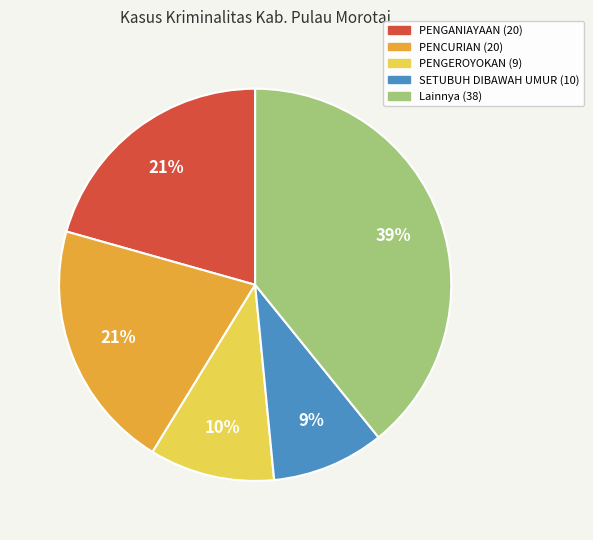

To the nearest percent, what is the difference between the largest and smallest slice percentages?

30%